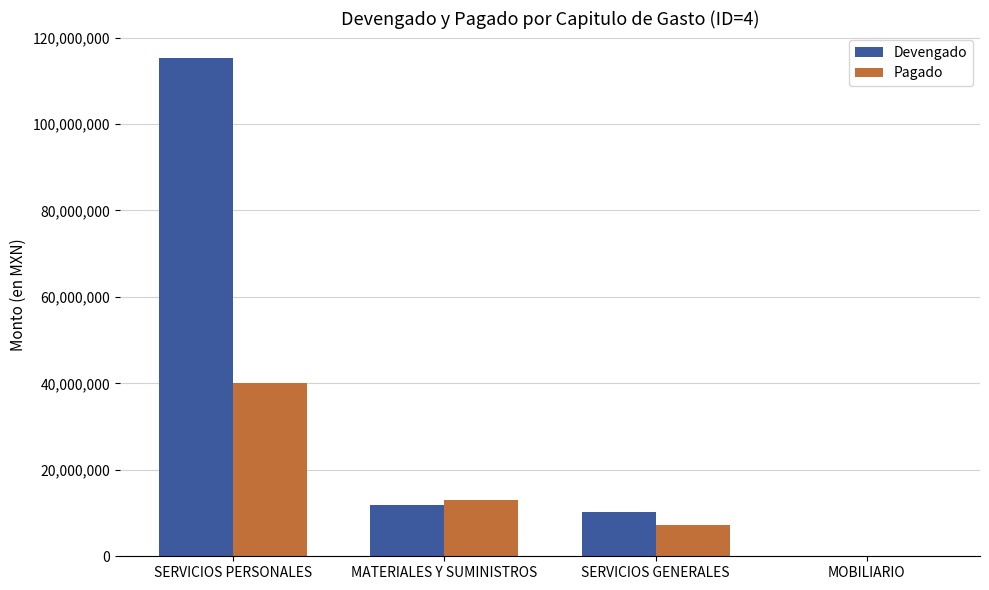

How many positive values does the Pagado series have?

3